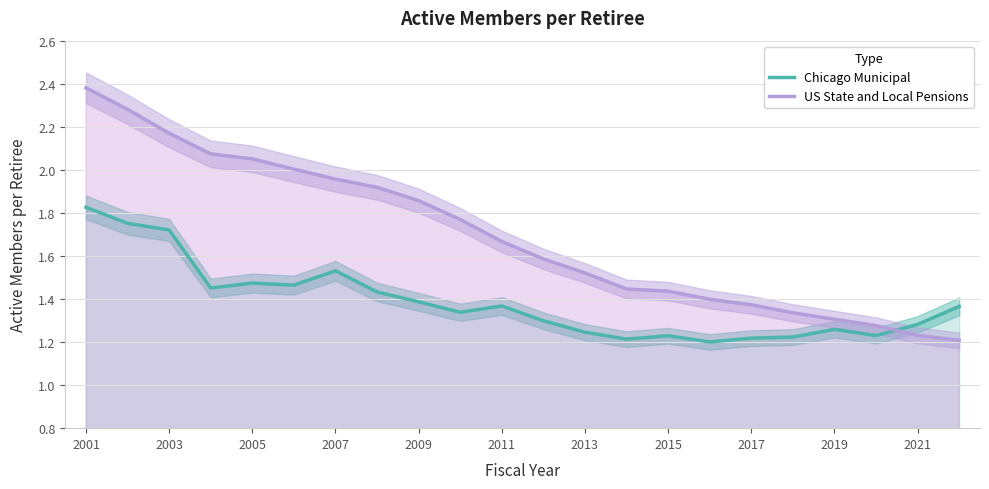

Reading right to left, transcribe all the data shown in this chart.

Chicago Municipal: 1.4	1.3	1.2	1.3	1.2	1.2	1.2	1.2	1.2	1.2	1.3	1.4	1.3	1.4	1.4	1.5	1.5	1.5	1.5	1.7	1.8	1.8
US State and Local Pensions: 1.2	1.2	1.3	1.3	1.3	1.4	1.4	1.4	1.4	1.5	1.6	1.7	1.8	1.9	1.9	2.0	2.0	2.1	2.1	2.2	2.3	2.4